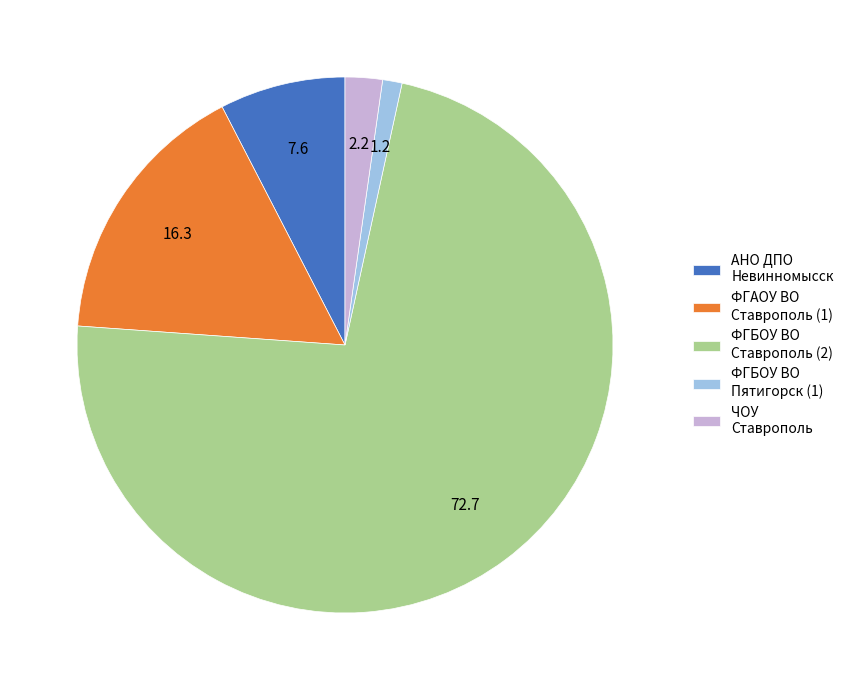

How many slices are in this pie chart?

5